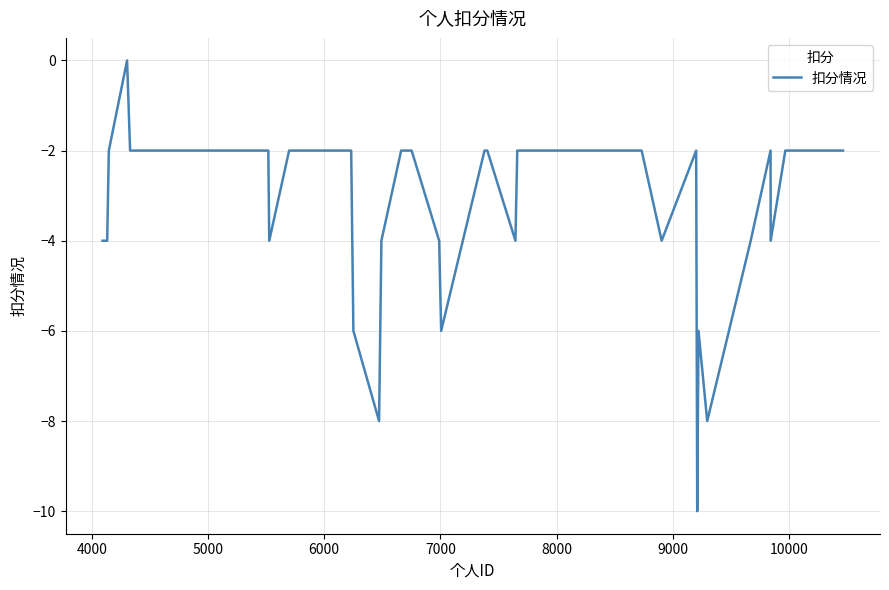

What is the difference between the maximum and minimum values?

10